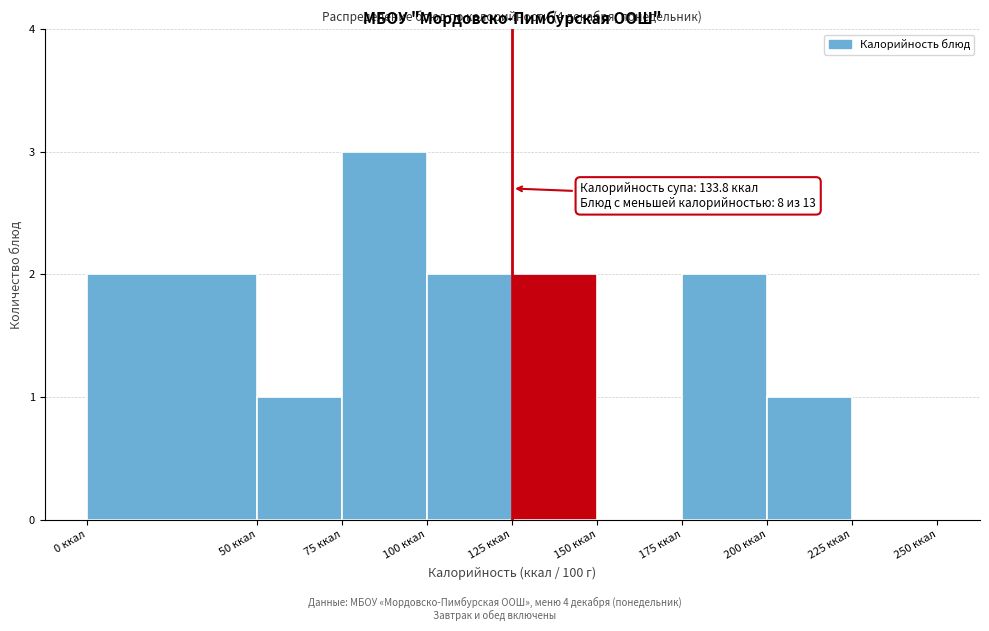

Over which range of the x-axis is the bar tallest?

75 to 100